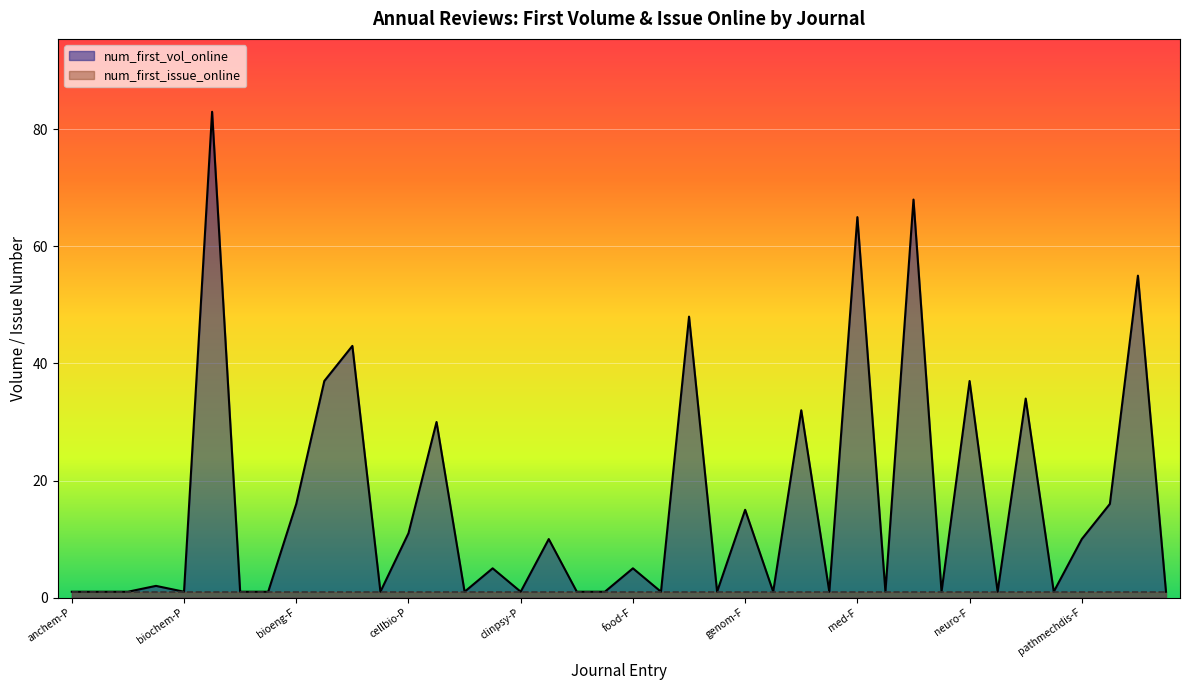

What is the maximum value shown in the chart?

83